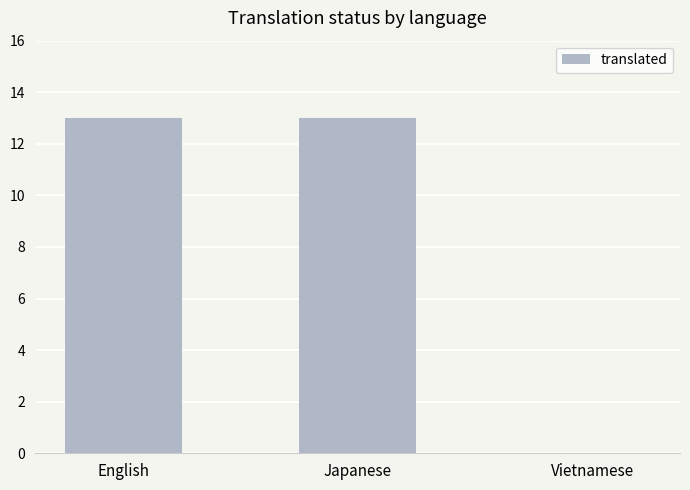

True or false: the data shows 9 at Vietnamese.

False